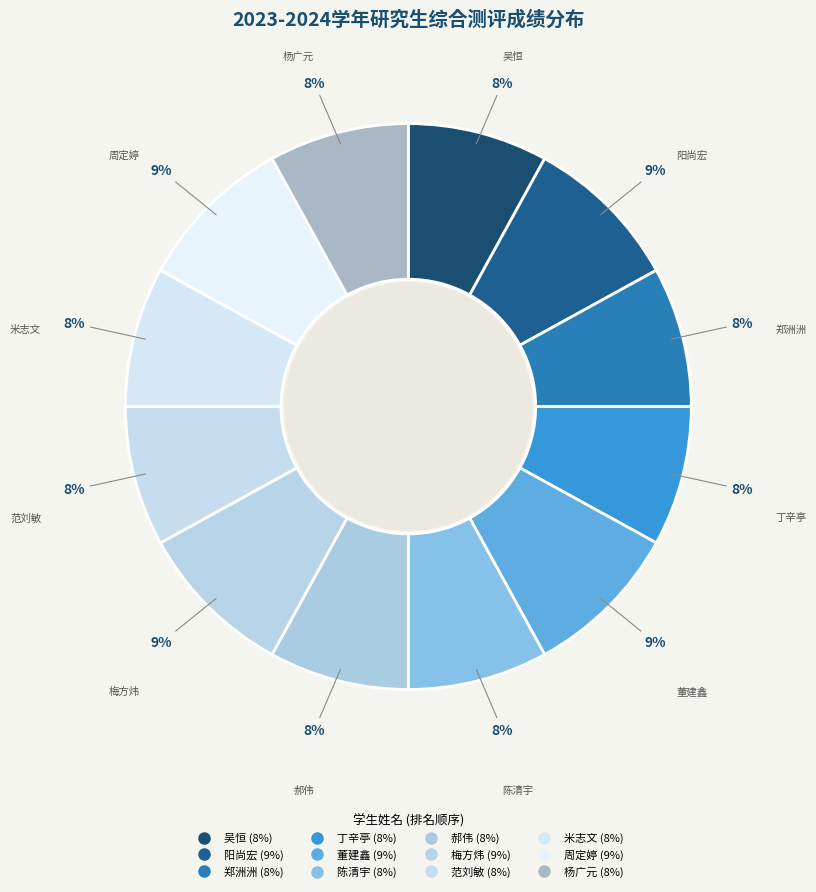

What is the largest slice in the pie chart?

阳尚宏